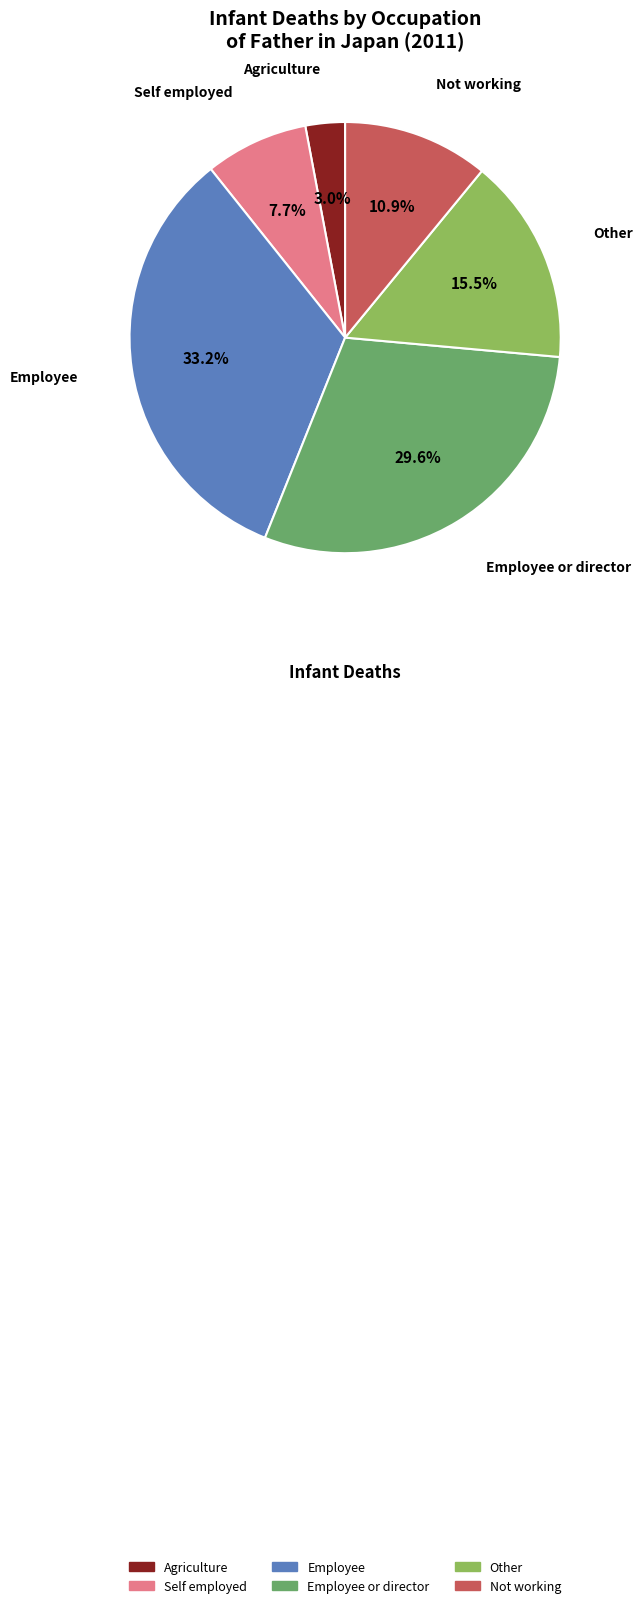

To the nearest percent, what is the difference between the largest and smallest slice percentages?

30%